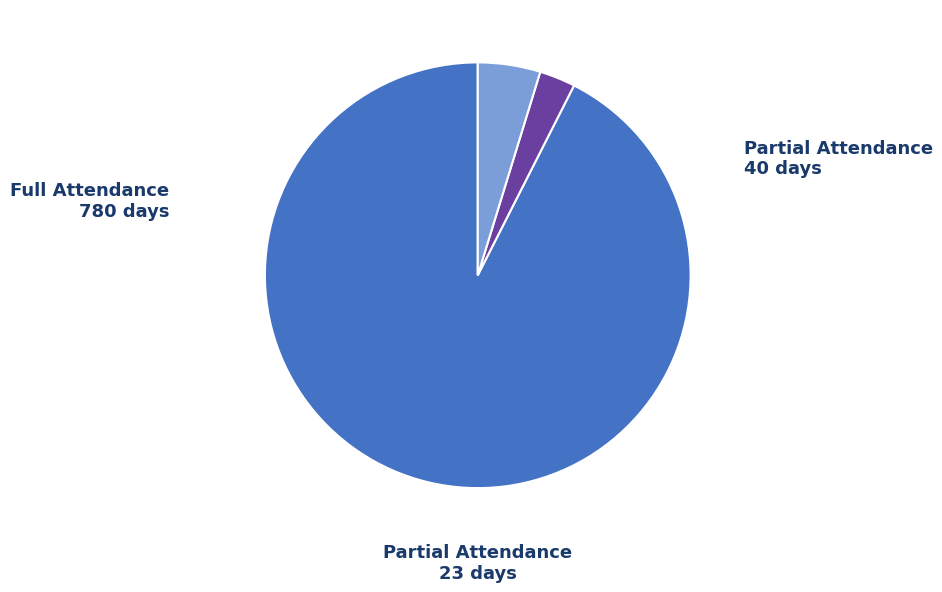

Is there any slice that represents more than half of the pie?

Yes